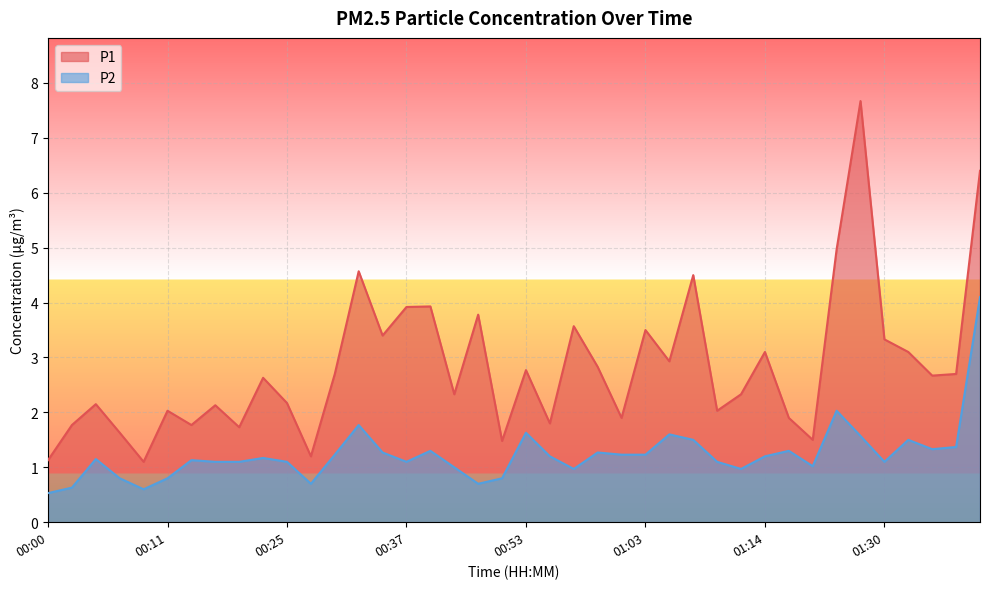

The value of P1 at 00:49 is 3.8. True or false?

True